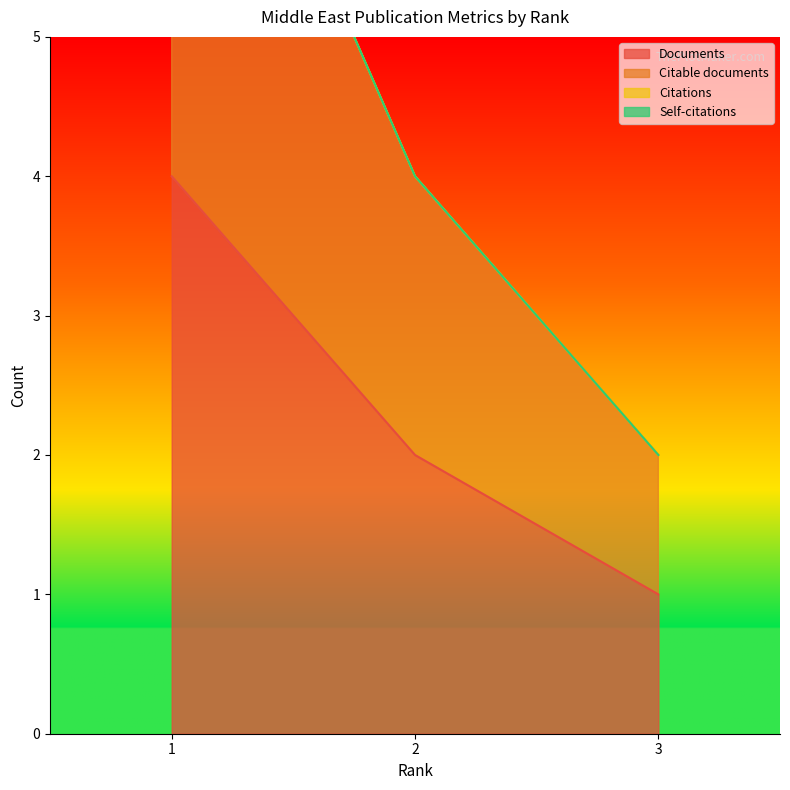

What is the sum of the Citable documents values at 1 and 3?

10